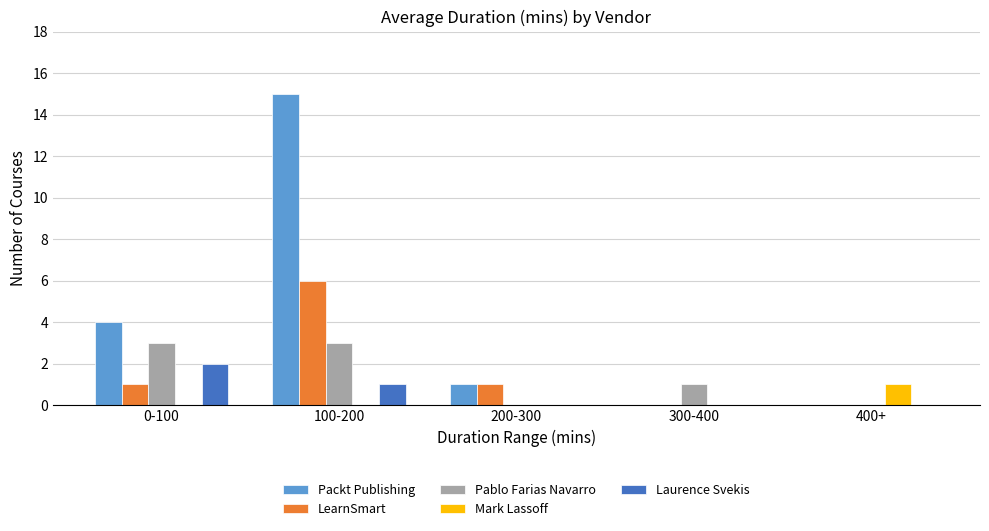

What is the sum of all LearnSmart values?

8